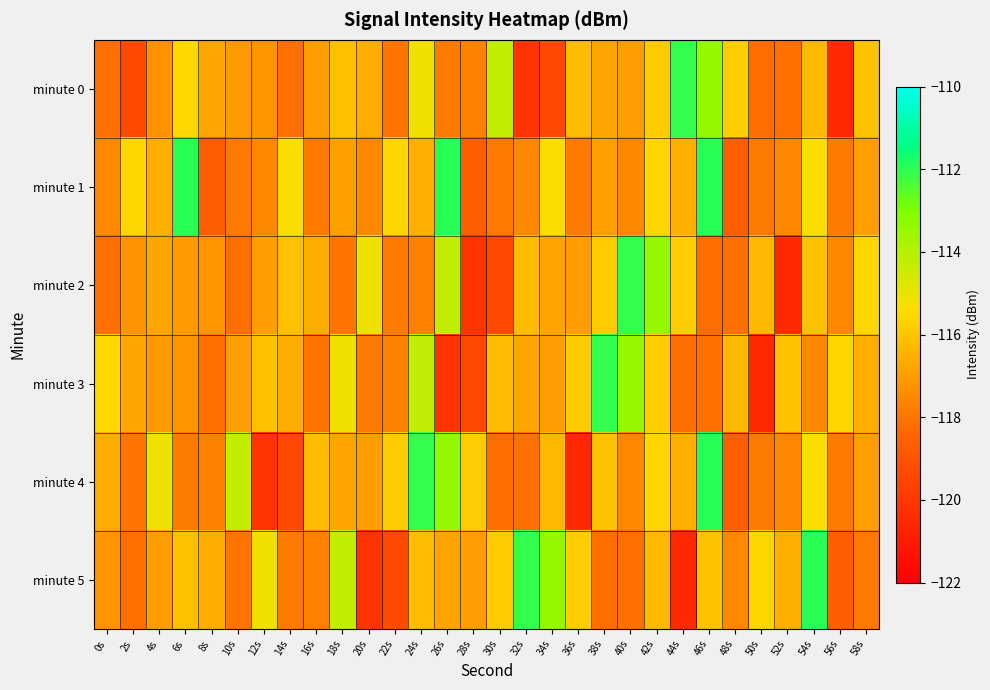

Reading right to left, what are all the values shown in this chart?

minute 0: 58s=-116.1	56s=-120.5	54s=-116.3	52s=-118.1	50s=-118.2	48s=-115.8	46s=-113.4	44s=-112.1	42s=-115.8	40s=-117.0	38s=-116.8	36s=-116.2	34s=-119.4	32s=-120.1	30s=-114.3	28s=-117.7	26s=-117.9	24s=-115.1	22s=-118.0	20s=-116.6	18s=-116.1	16s=-117.0	14s=-118.2	12s=-117.2	10s=-117.1	8s=-116.8	6s=-115.5	4s=-117.2	2s=-119.4	0s=-118.2
minute 1: 58s=-116.9	56s=-117.9	54s=-115.3	52s=-117.5	50s=-117.9	48s=-118.7	46s=-112.0	44s=-116.5	42s=-115.5	40s=-117.5	38s=-116.9	36s=-117.9	34s=-115.3	32s=-117.5	30s=-117.9	28s=-118.7	26s=-112.0	24s=-116.5	22s=-115.5	20s=-117.5	18s=-116.9	16s=-117.9	14s=-115.3	12s=-117.5	10s=-117.9	8s=-118.7	6s=-112.0	4s=-116.5	2s=-115.5	0s=-117.5
minute 2: 58s=-115.5	56s=-117.5	54s=-116.1	52s=-120.5	50s=-116.3	48s=-118.1	46s=-118.2	44s=-115.8	42s=-113.4	40s=-112.1	38s=-115.8	36s=-117.0	34s=-116.8	32s=-116.2	30s=-119.4	28s=-120.1	26s=-114.3	24s=-117.7	22s=-117.9	20s=-115.1	18s=-118.0	16s=-116.6	14s=-116.1	12s=-117.0	10s=-118.2	8s=-117.2	6s=-117.1	4s=-116.8	2s=-117.2	0s=-118.2
minute 3: 58s=-116.5	56s=-115.5	54s=-117.5	52s=-116.1	50s=-120.5	48s=-116.3	46s=-118.1	44s=-118.2	42s=-115.8	40s=-113.4	38s=-112.1	36s=-115.8	34s=-117.0	32s=-116.8	30s=-116.2	28s=-119.4	26s=-120.1	24s=-114.3	22s=-117.7	20s=-117.9	18s=-115.1	16s=-118.0	14s=-116.6	12s=-116.1	10s=-117.0	8s=-118.2	6s=-117.2	4s=-117.1	2s=-116.8	0s=-115.5
minute 4: 58s=-116.9	56s=-117.9	54s=-115.3	52s=-117.5	50s=-117.9	48s=-118.7	46s=-112.0	44s=-116.5	42s=-115.5	40s=-117.5	38s=-116.1	36s=-120.5	34s=-116.3	32s=-118.1	30s=-118.2	28s=-115.8	26s=-113.4	24s=-112.1	22s=-115.8	20s=-117.0	18s=-116.8	16s=-116.2	14s=-119.4	12s=-120.1	10s=-114.3	8s=-117.7	6s=-117.9	4s=-115.1	2s=-118.0	0s=-116.6
minute 5: 58s=-117.9	56s=-118.7	54s=-112.0	52s=-116.5	50s=-115.5	48s=-117.5	46s=-116.1	44s=-120.5	42s=-116.3	40s=-118.1	38s=-118.2	36s=-115.8	34s=-113.4	32s=-112.1	30s=-115.8	28s=-117.0	26s=-116.8	24s=-116.2	22s=-119.4	20s=-120.1	18s=-114.3	16s=-117.7	14s=-117.9	12s=-115.1	10s=-118.0	8s=-116.6	6s=-116.1	4s=-117.0	2s=-118.2	0s=-117.2